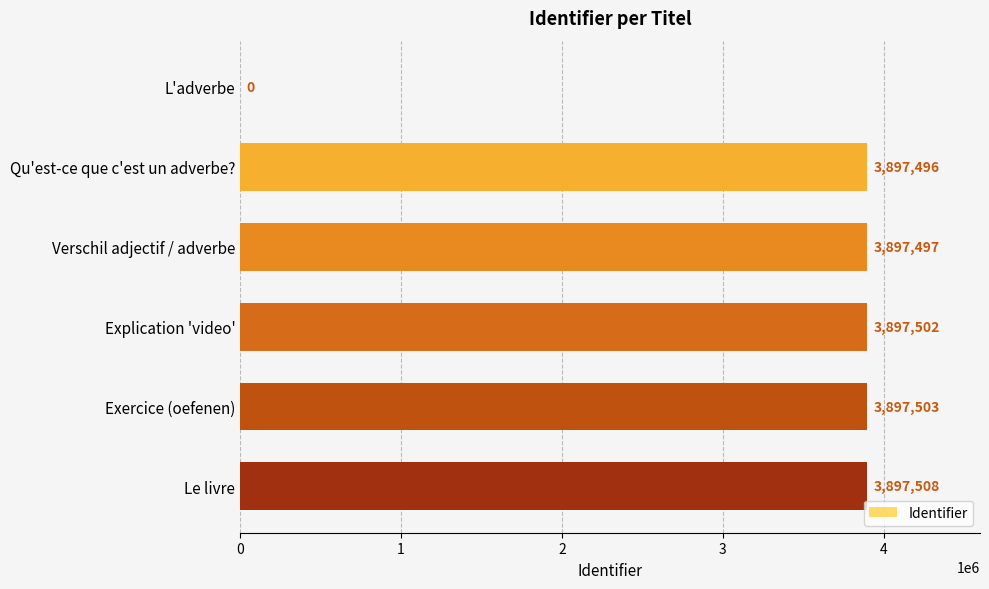

The value at L'adverbe is 0. True or false?

True